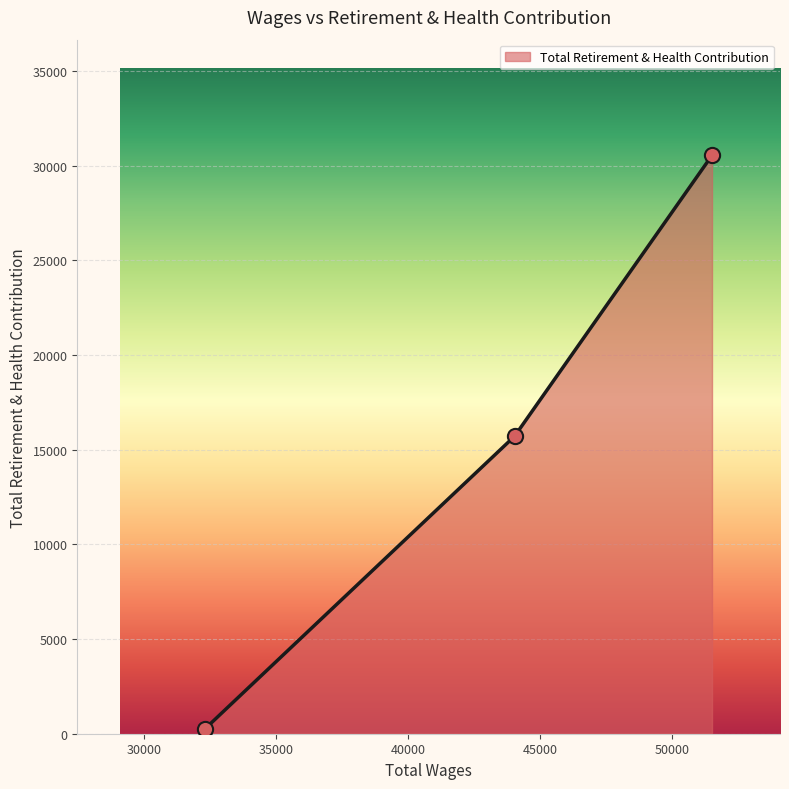

What is the difference between the maximum and minimum values?

30268